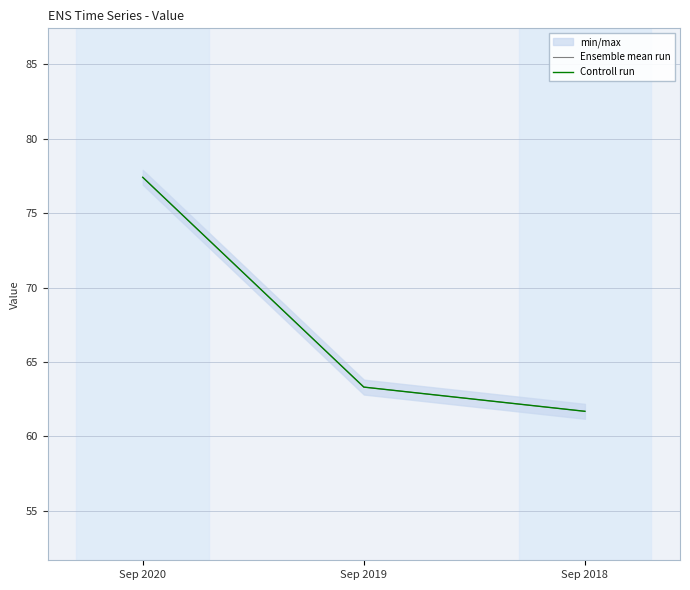

List the labels in order of Controll run value, smallest first.

Sep 2018, Sep 2019, Sep 2020